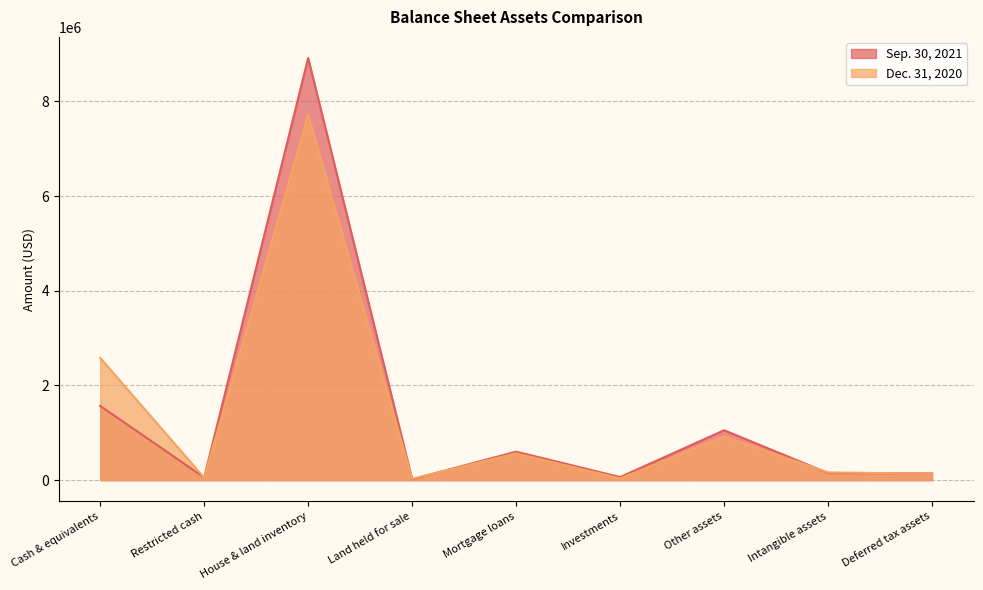

What is the maximum value shown in the chart?

8917440